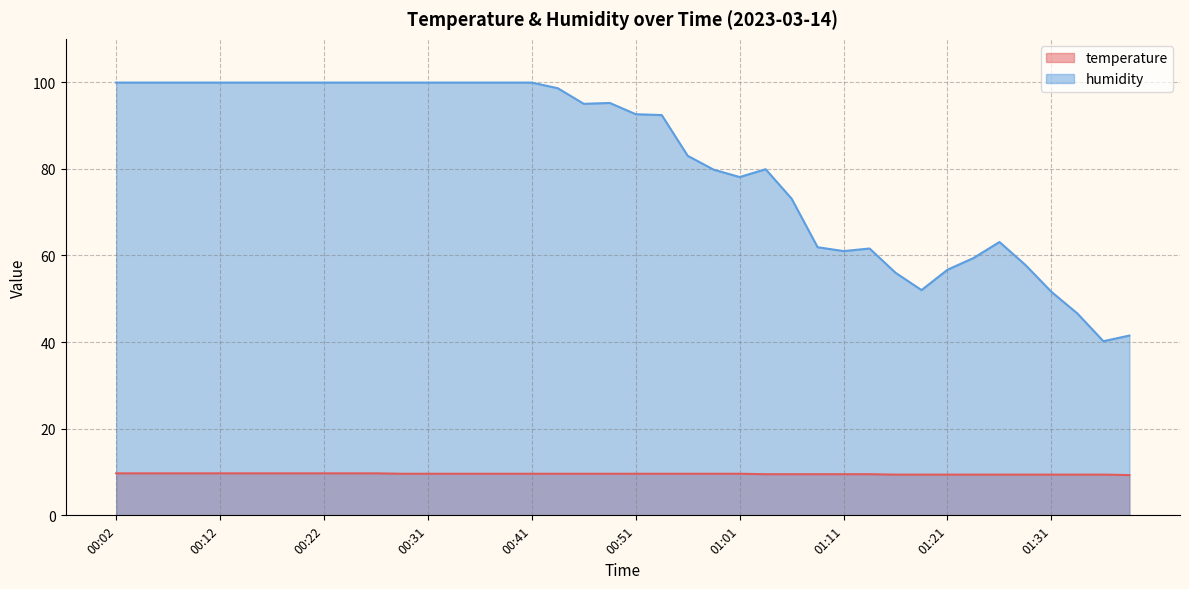

What is the sum of the humidity values at 01:06 and 01:38?

114.6